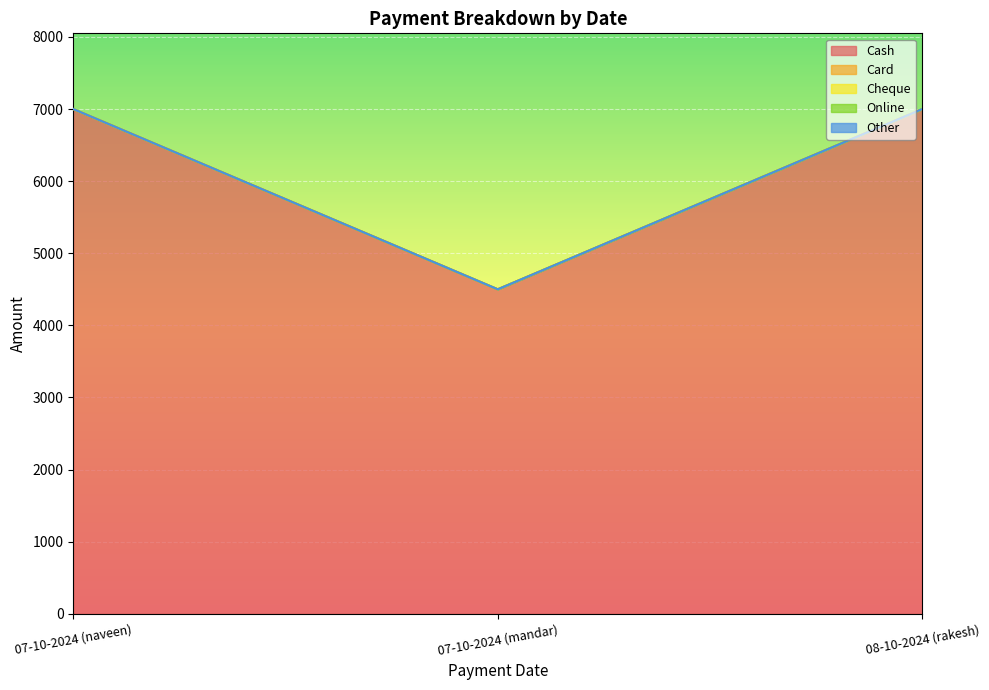

What is the label of the 2nd point from the left?

07-10-2024 (mandar)